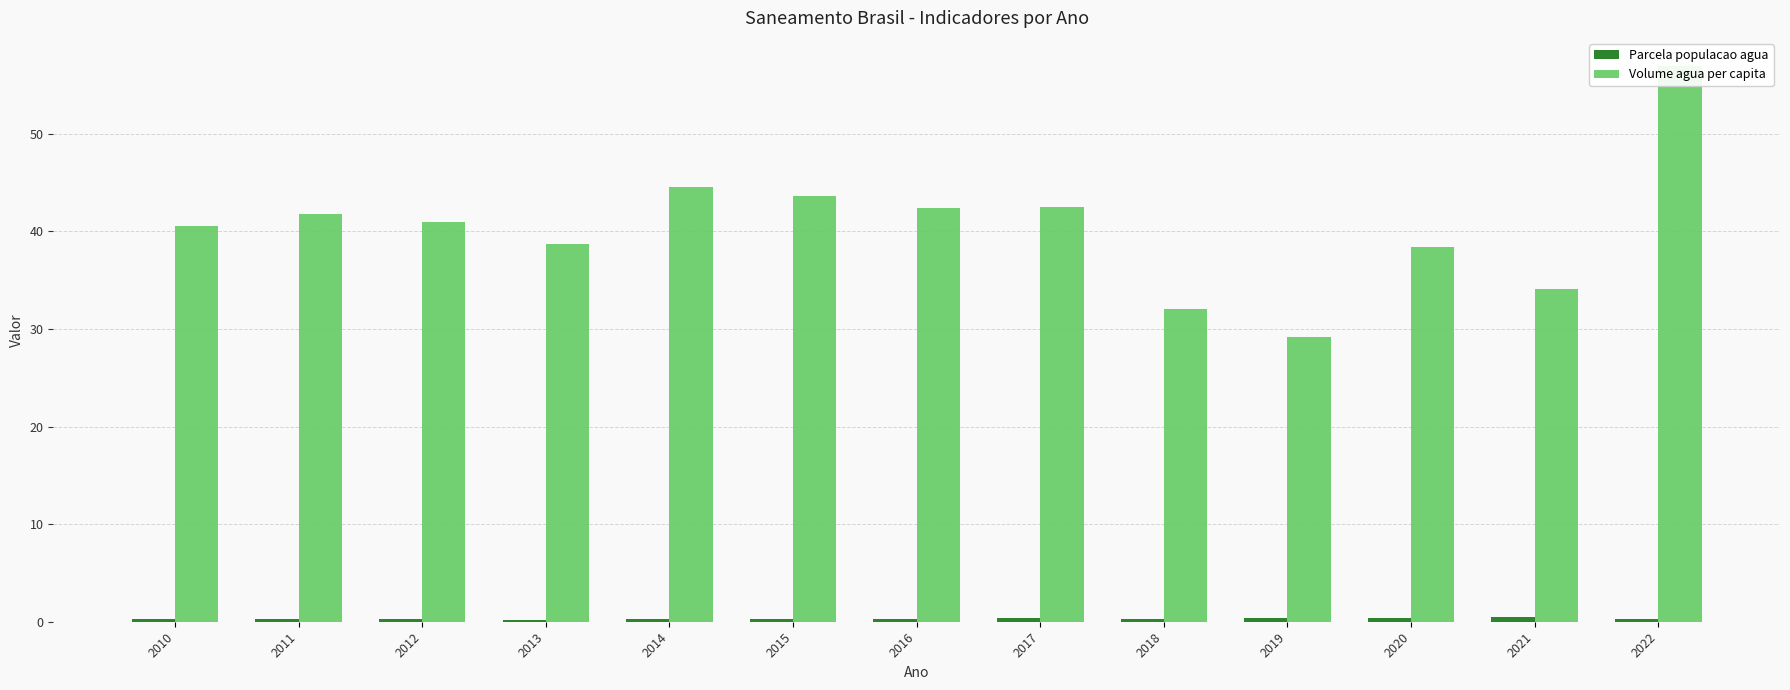

Reading left to right, extract all data points from this chart.

Parcela populacao agua: 0.3	0.3	0.3	0.2	0.3	0.2	0.3	0.3	0.3	0.3	0.4	0.4	0.3
Volume agua per capita: 40.6	41.8	41.0	38.7	44.6	43.6	42.4	42.5	32.1	29.2	38.4	34.1	57.0